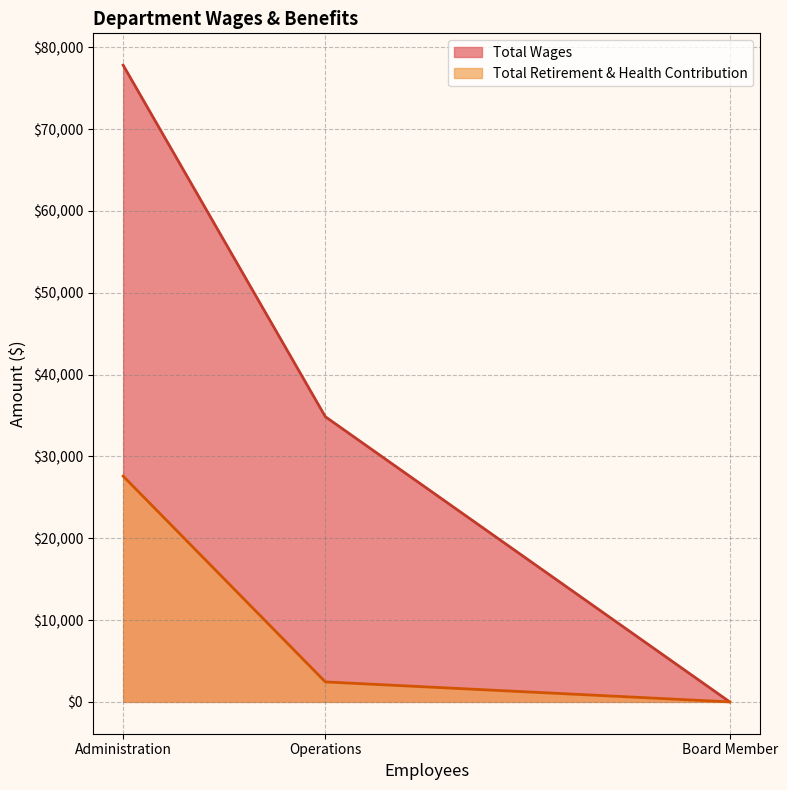

Is it true that Total Wages equals 55925 at Operations?

False